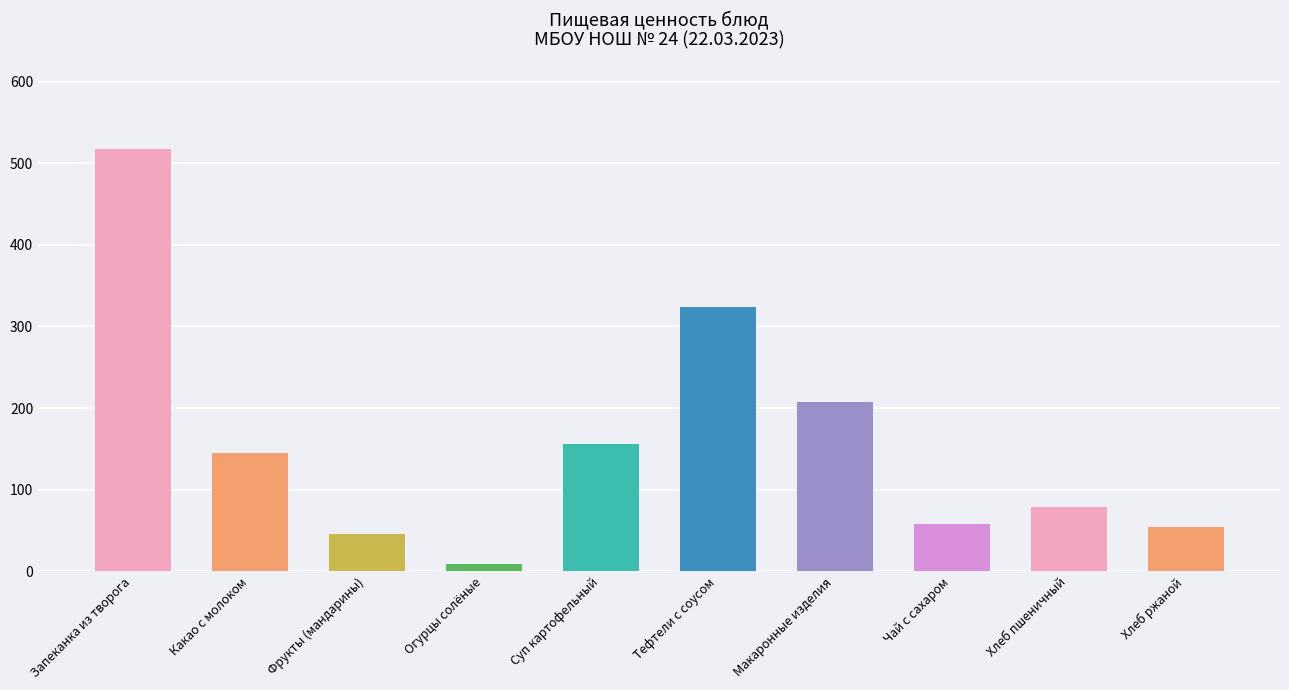

At which category does the chart reach its peak across all series?

Запеканка из творога